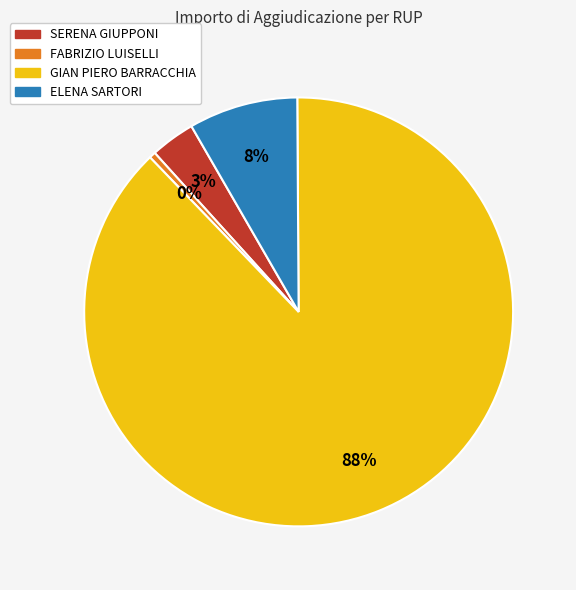

True or false: GIAN PIERO BARRACCHIA accounts for 88% of the total.

True